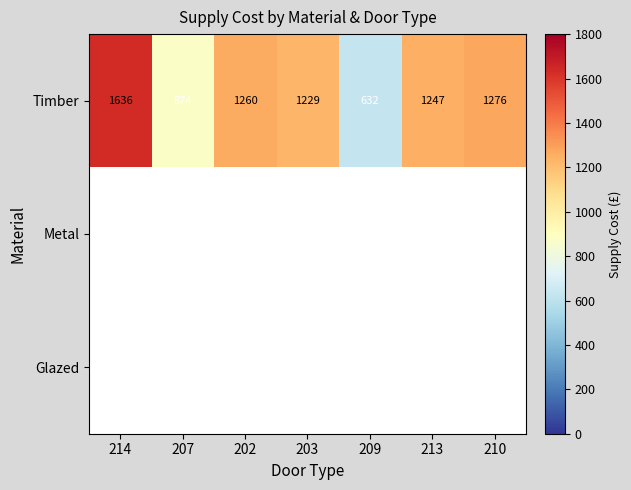

Which category has the highest value in the Metal series?

214